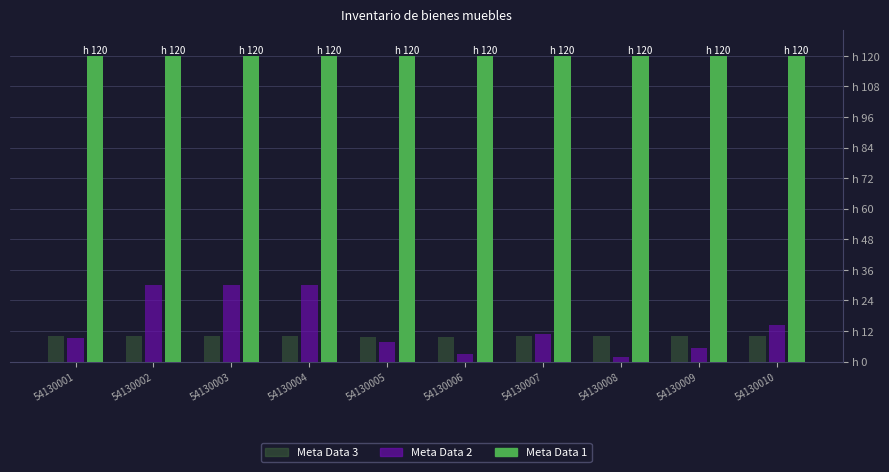

What is the value of the Meta Data 2 bar at the 5th from the left?

7.8